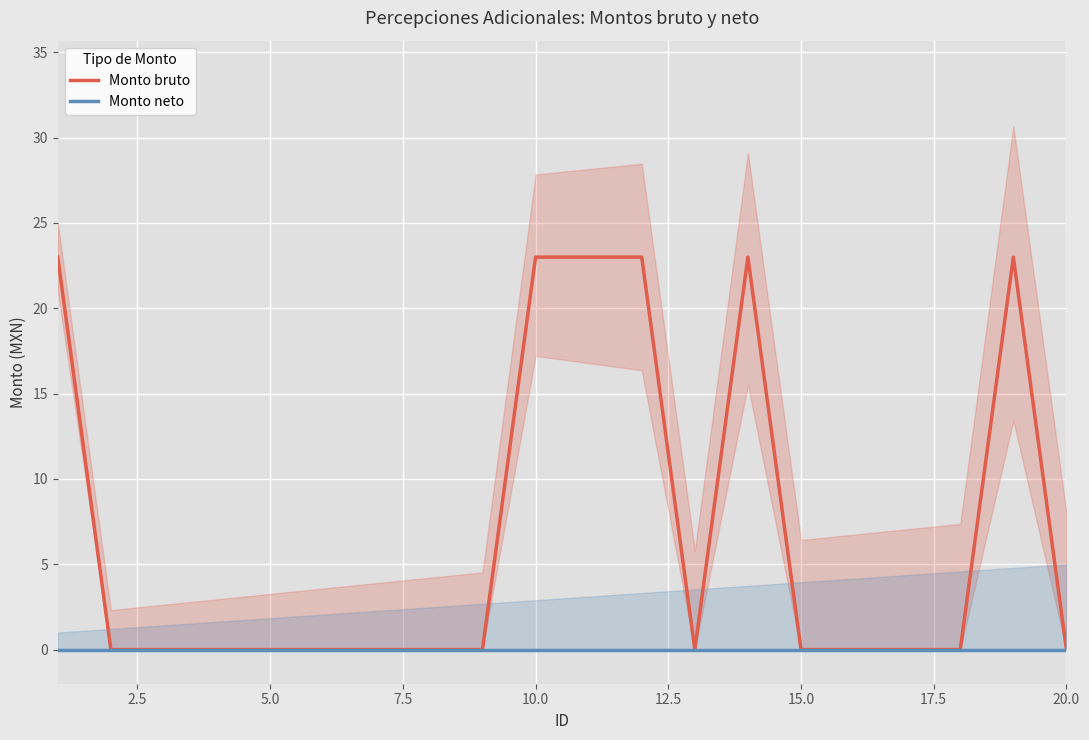

The Monto neto series shows 0 at 7.5. True or false?

True